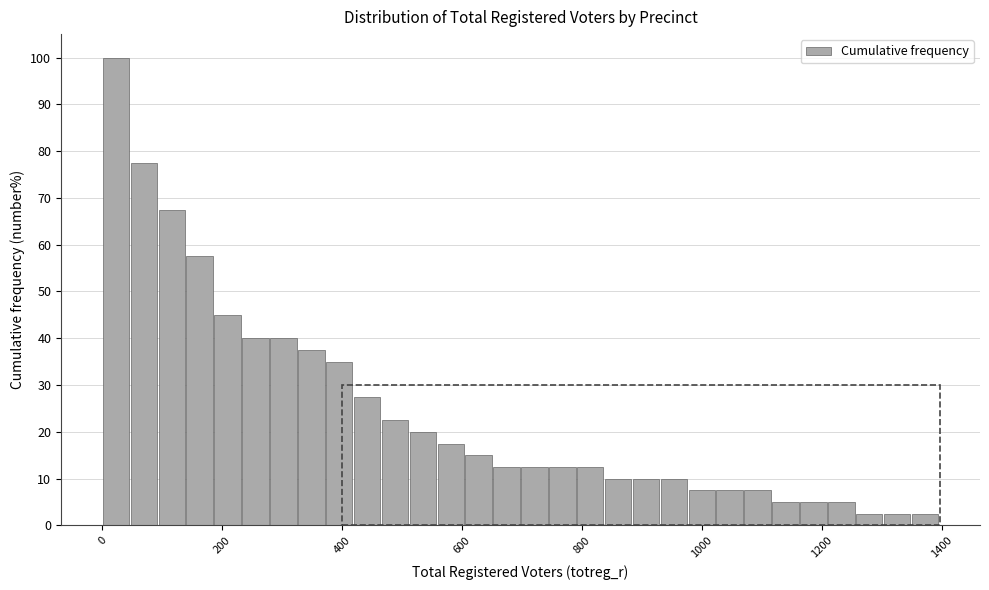

Around what value on the x-axis is the tallest bar? Give the approximate position of its centre, as read against the axis.

20